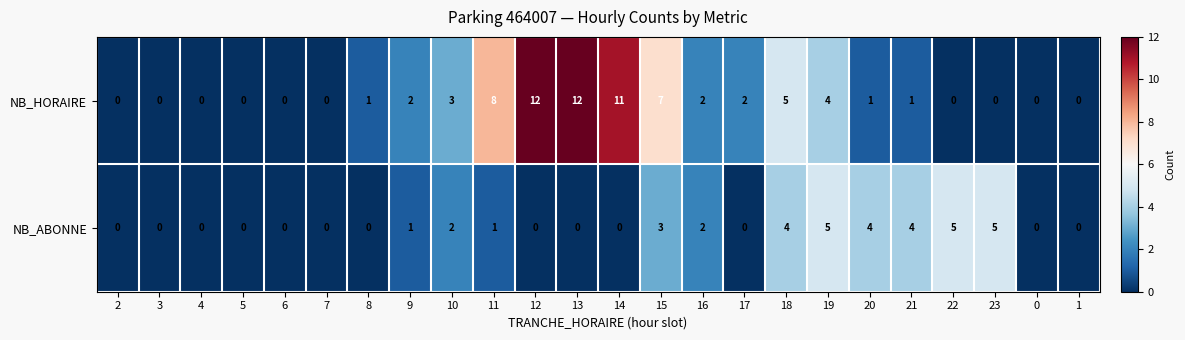

What is the maximum value shown in the chart?

12